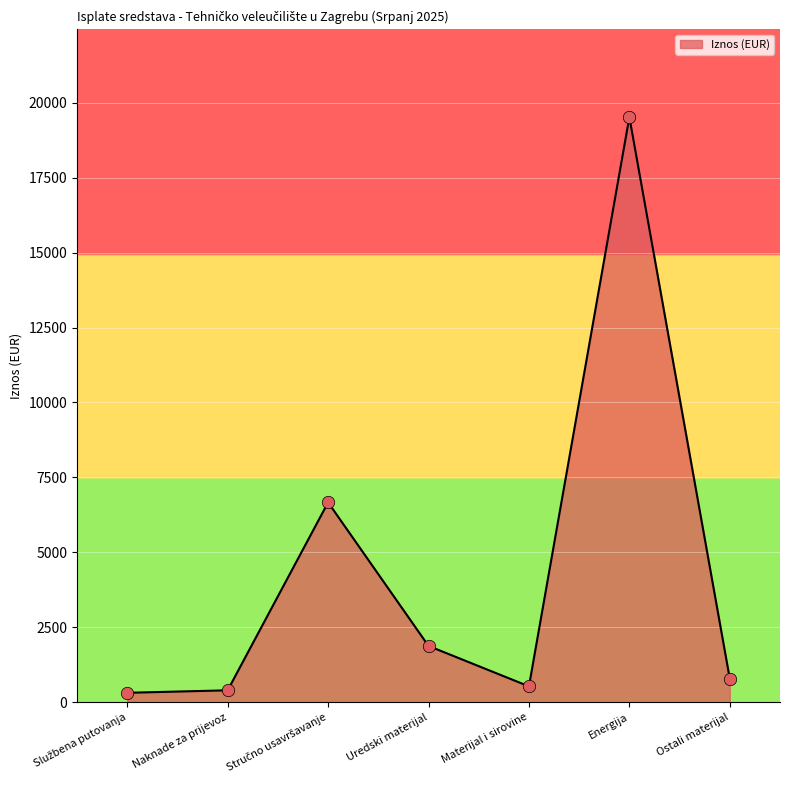

Between Uredski materijal and Materijal i sirovine, which is larger?

Uredski materijal